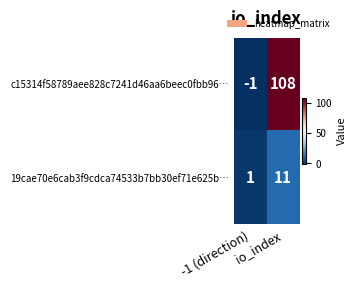

What is the highest value of the c15314f58789aee828c7241d46aa6beec0fbb96… series?

108